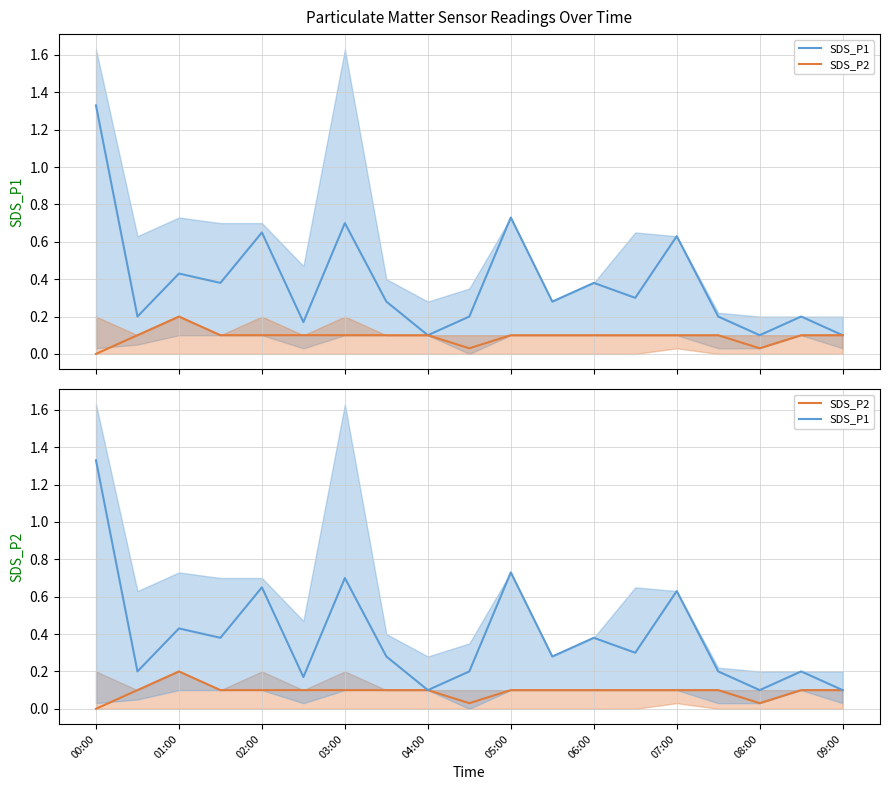

Rank the series by their average value, from highest to lowest.

SDS_P1, SDS_P2